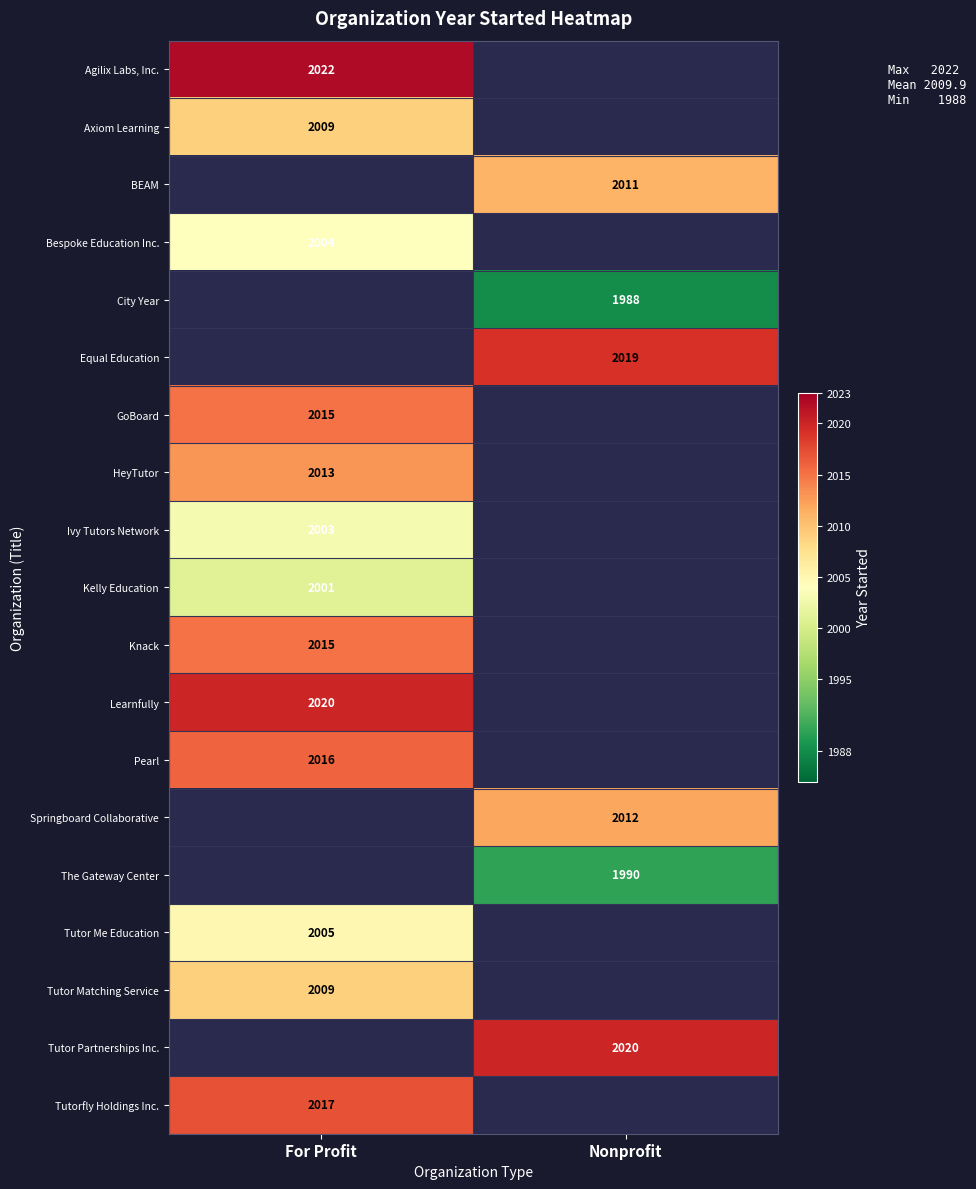

Count the number of categories in the chart.

2